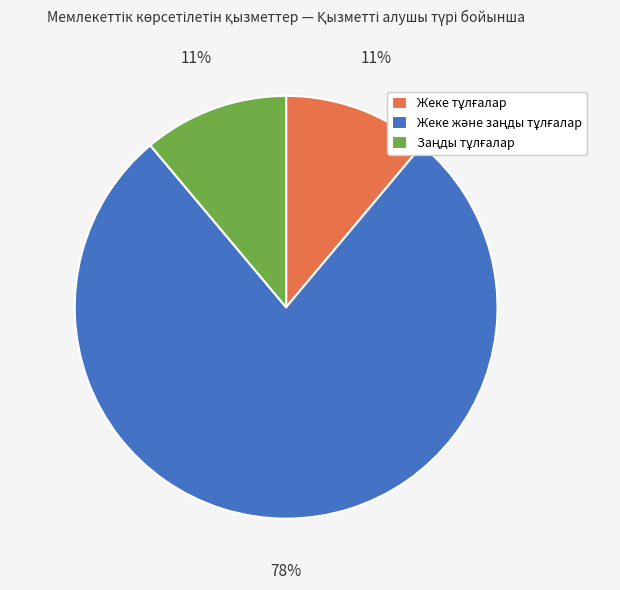

To the nearest percent, what is the difference between the largest and smallest slice percentages?

67%